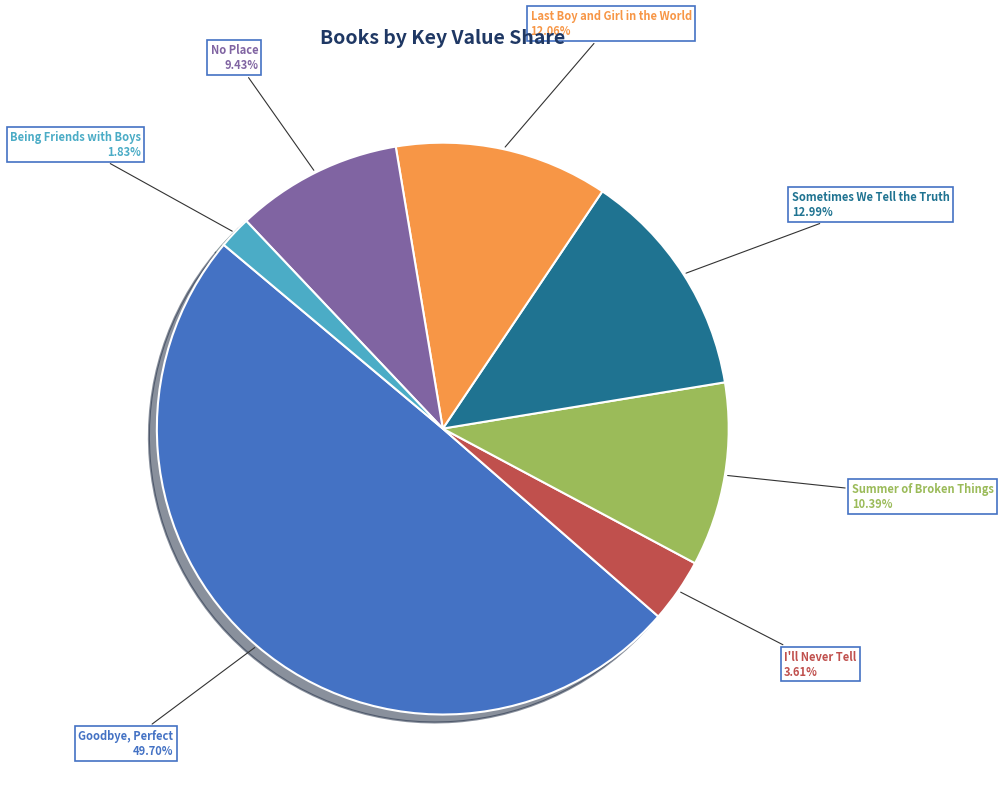

Which has a higher value, Being Friends with Boys or Goodbye, Perfect?

Goodbye, Perfect